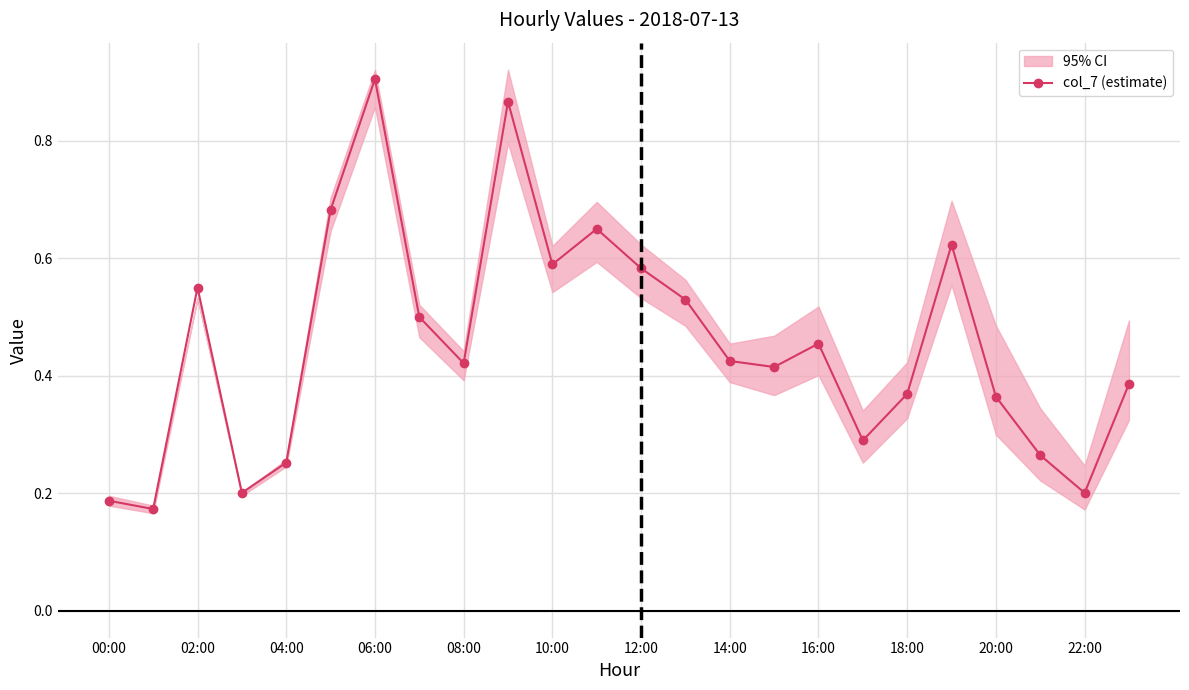

True or false: col_7 (estimate) has more than 1 points higher than both neighbors.

True